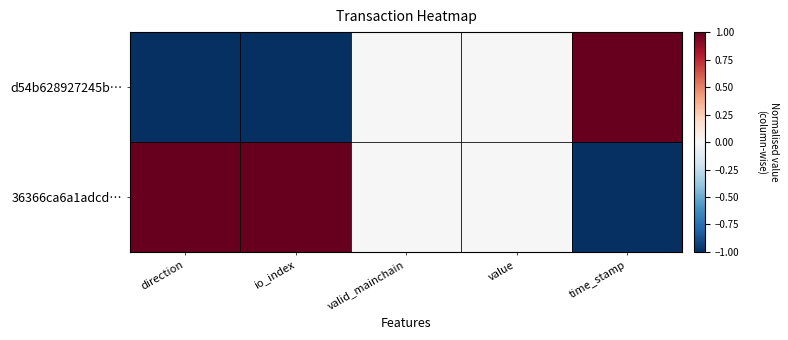

Reading right to left, list all the values displayed in this chart.

d54b628927245b…: time_stamp=1	value=0	valid_mainchain=0	io_index=-1	direction=-1
36366ca6a1adcd…: time_stamp=-1	value=0	valid_mainchain=0	io_index=1	direction=1